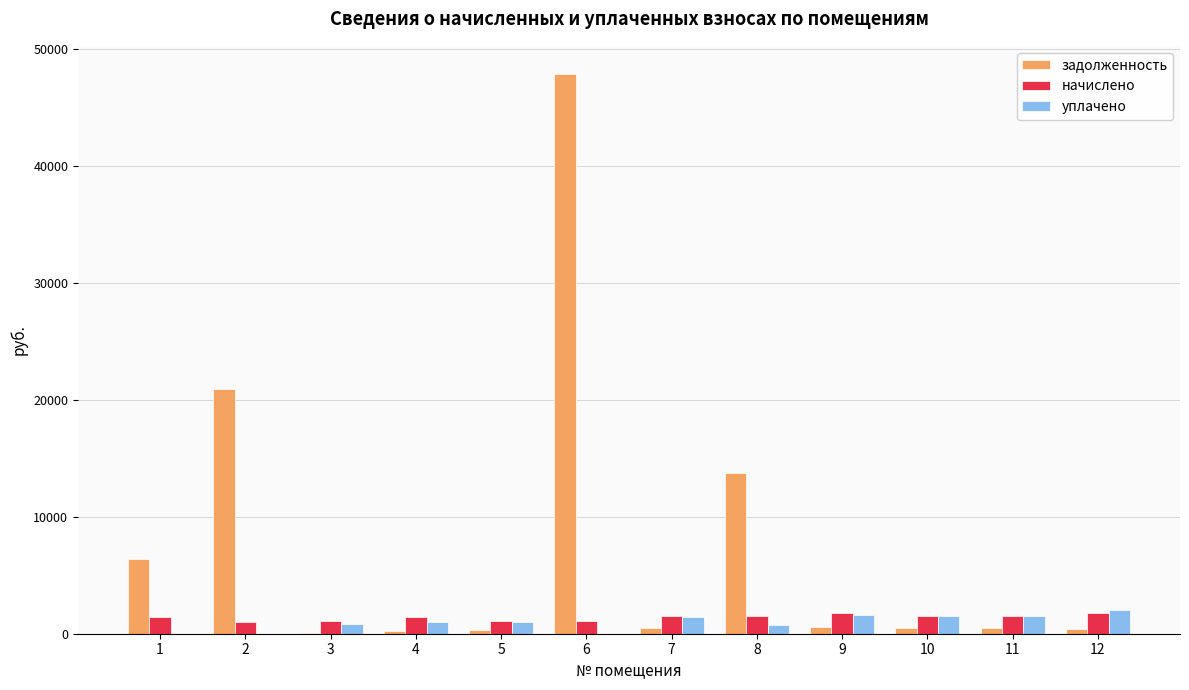

How many groups of bars are there?

12